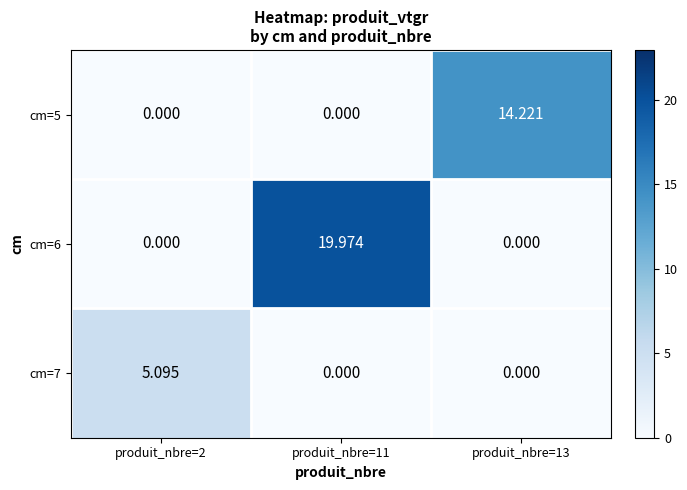

Reading left to right, list all the values displayed in this chart.

cm=5: produit_nbre=2=0.0	produit_nbre=11=0.0	produit_nbre=13=14.2
cm=6: produit_nbre=2=0.0	produit_nbre=11=20.0	produit_nbre=13=0.0
cm=7: produit_nbre=2=5.1	produit_nbre=11=0.0	produit_nbre=13=0.0